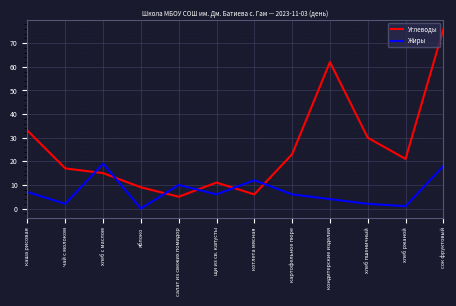

True or false: Жиры and Углеводы cross at least once.

True